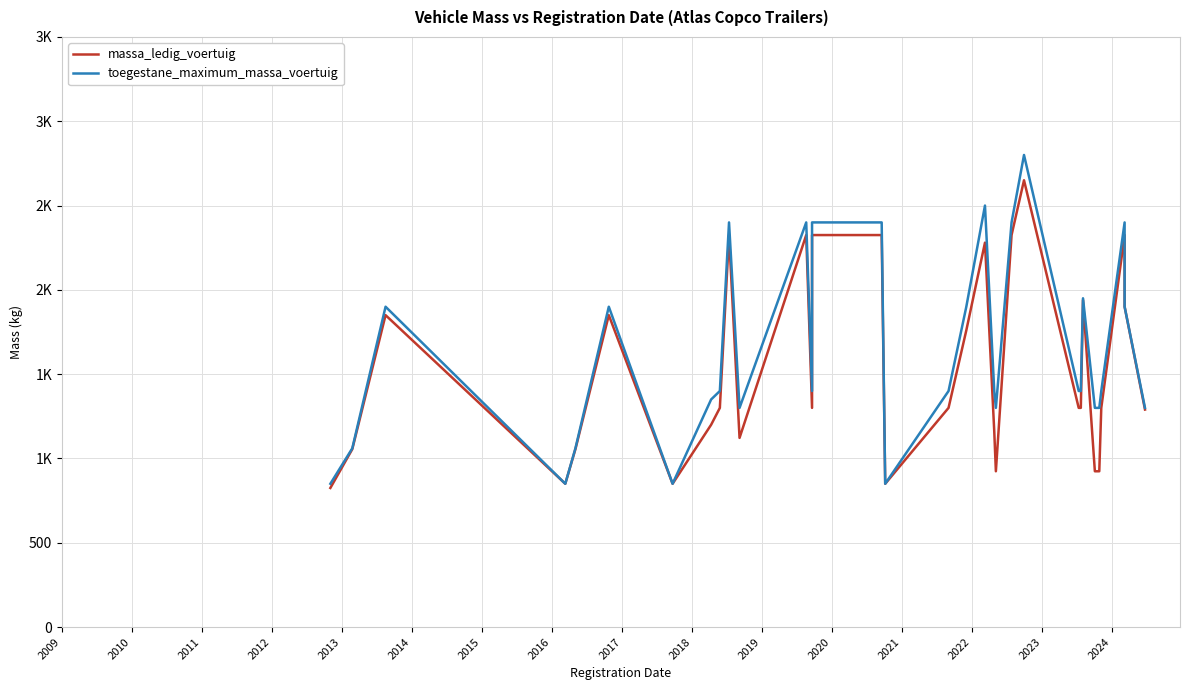

True or false: massa_ledig_voertuig has more than 1 points higher than both neighbors.

True